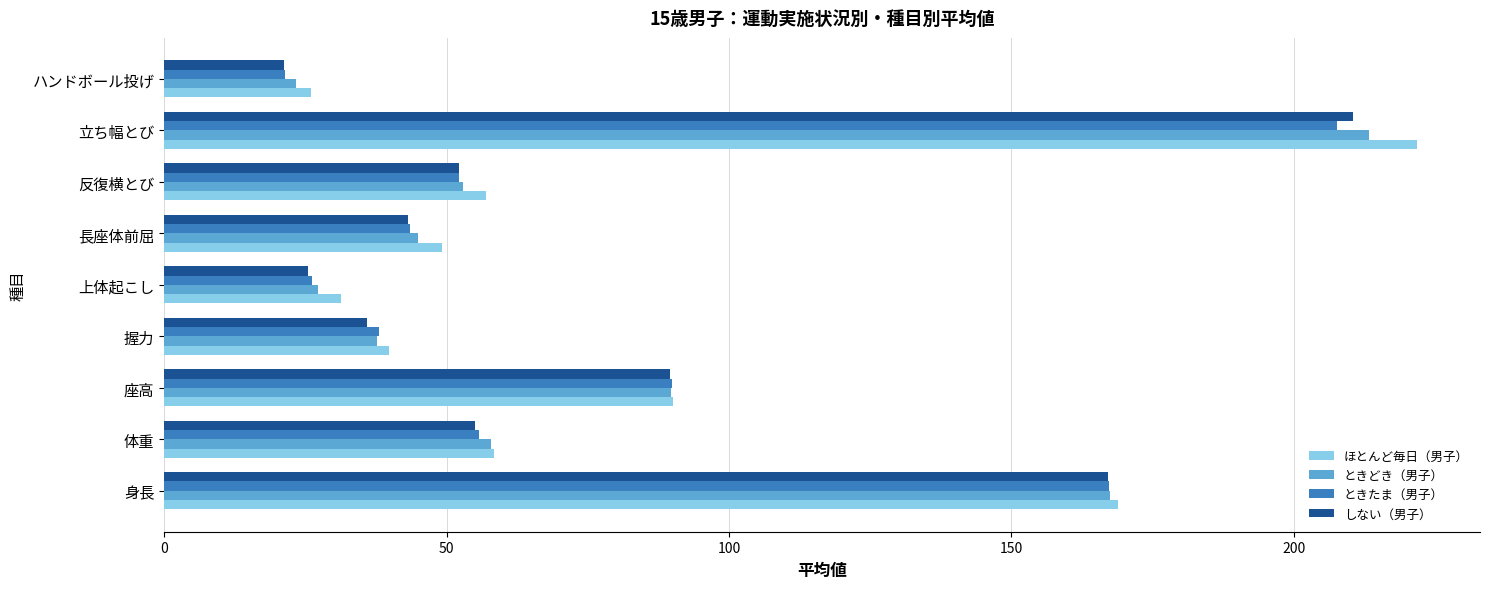

What is the average value of the ときたま（男子） series?

78.0